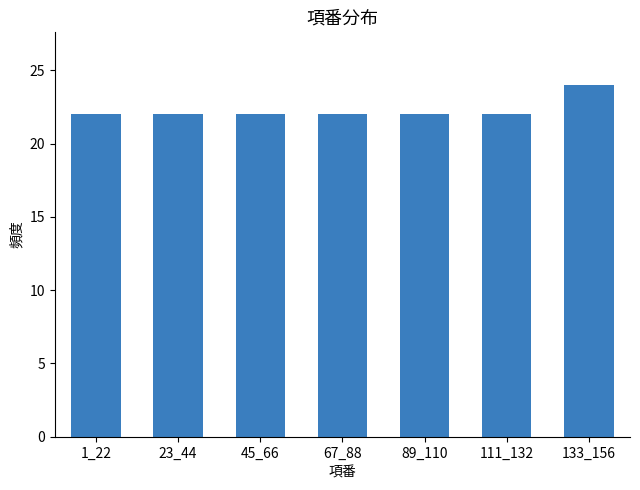

Reading right to left, what are all the values shown in this chart?

24	22	22	22	22	22	22